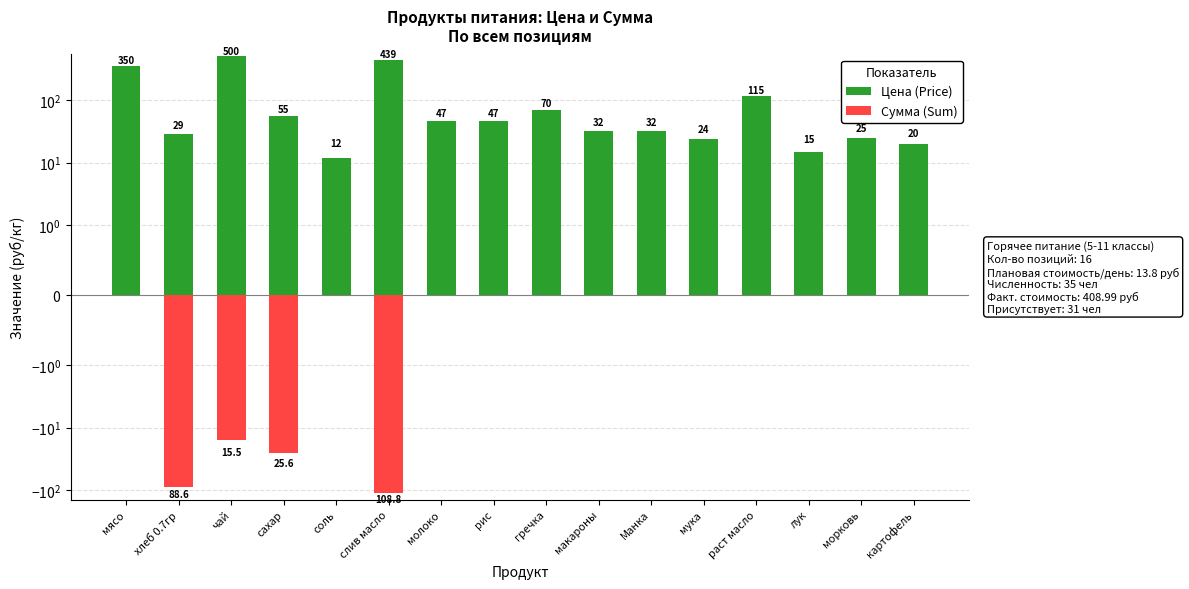

Which label corresponds to the largest value in the chart?

чай